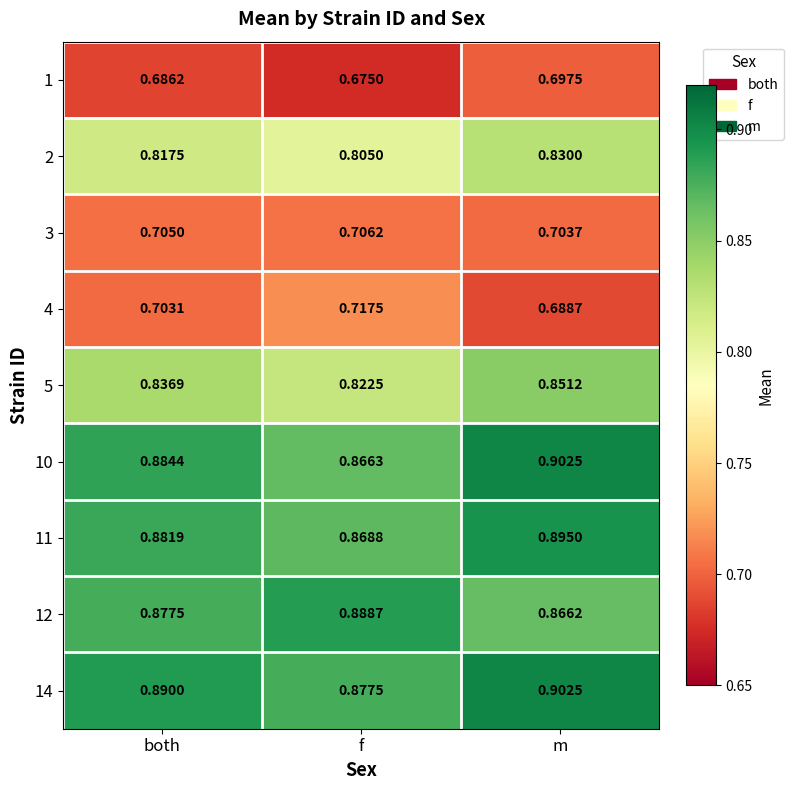

At which label is 1 closest to 0?

f